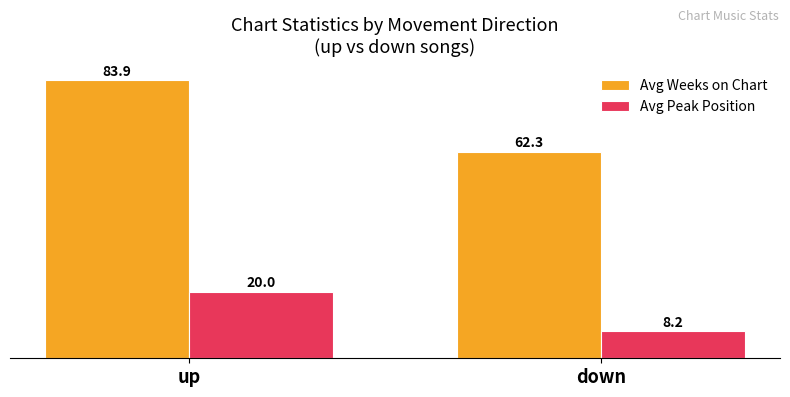

What is the average value of the Avg Peak Position series?

14.1